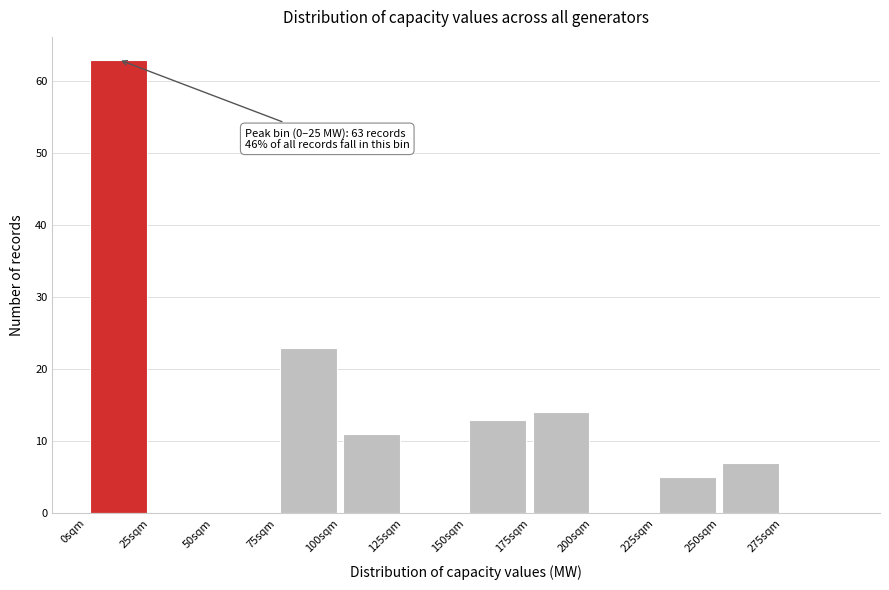

Which range on the x-axis has the tallest bar?

0 to 25